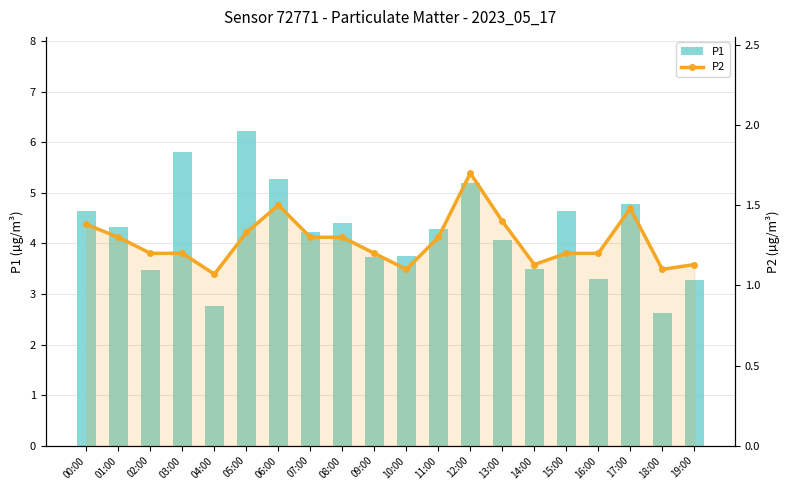

Reading right to left, extract all data points from this chart.

P1: 19:00=3.3	18:00=2.6	17:00=4.8	16:00=3.3	15:00=4.7	14:00=3.5	13:00=4.1	12:00=5.2	11:00=4.3	10:00=3.8	09:00=3.7	08:00=4.4	07:00=4.2	06:00=5.3	05:00=6.2	04:00=2.8	03:00=5.8	02:00=3.5	01:00=4.3	00:00=4.7
P2: 19:00=1.1	18:00=1.1	17:00=1.5	16:00=1.2	15:00=1.2	14:00=1.1	13:00=1.4	12:00=1.7	11:00=1.3	10:00=1.1	09:00=1.2	08:00=1.3	07:00=1.3	06:00=1.5	05:00=1.3	04:00=1.1	03:00=1.2	02:00=1.2	01:00=1.3	00:00=1.4